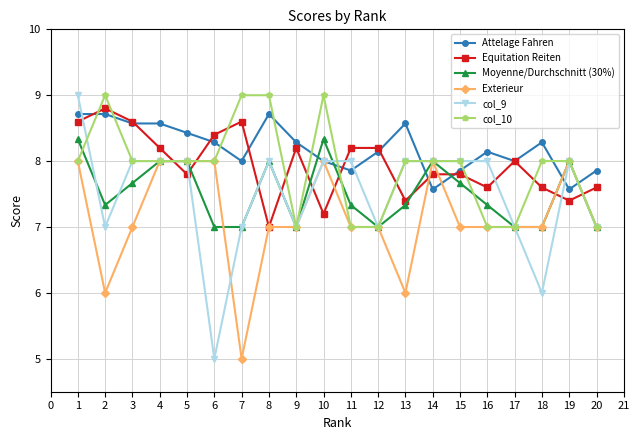

What is the difference between the highest and lowest values at 20?

0.9